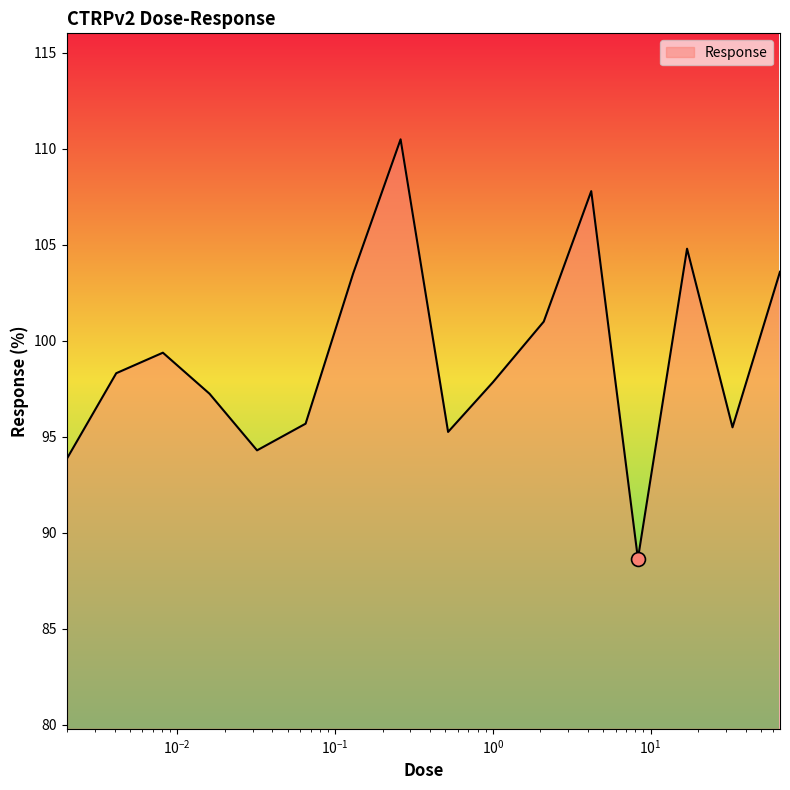

What is the difference between the maximum and minimum values?

21.9